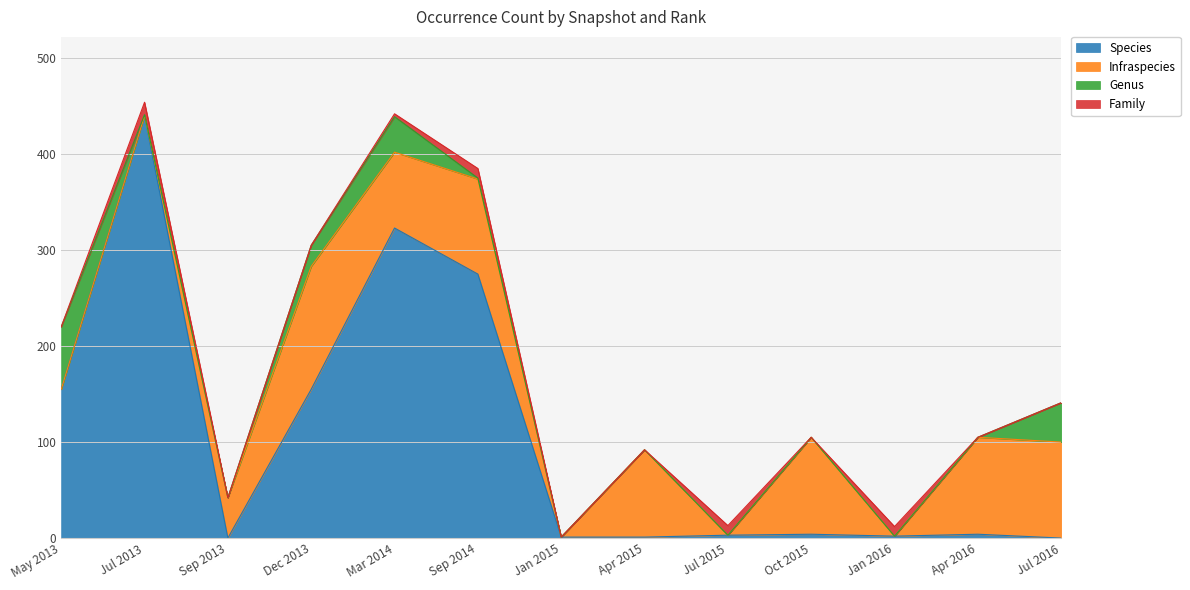

Reading right to left, what are all the values shown in this chart?

Species: 0	4	2	4	3	1	1	275	323	155	0	440	155
Infraspecies: 100	101	0	101	0	91	0	99	79	128	42	0	0
Genus: 41	0	0	0	0	0	0	1	37	22	0	1	65
Family: 0	0	10	0	10	0	0	10	3	0	0	13	0